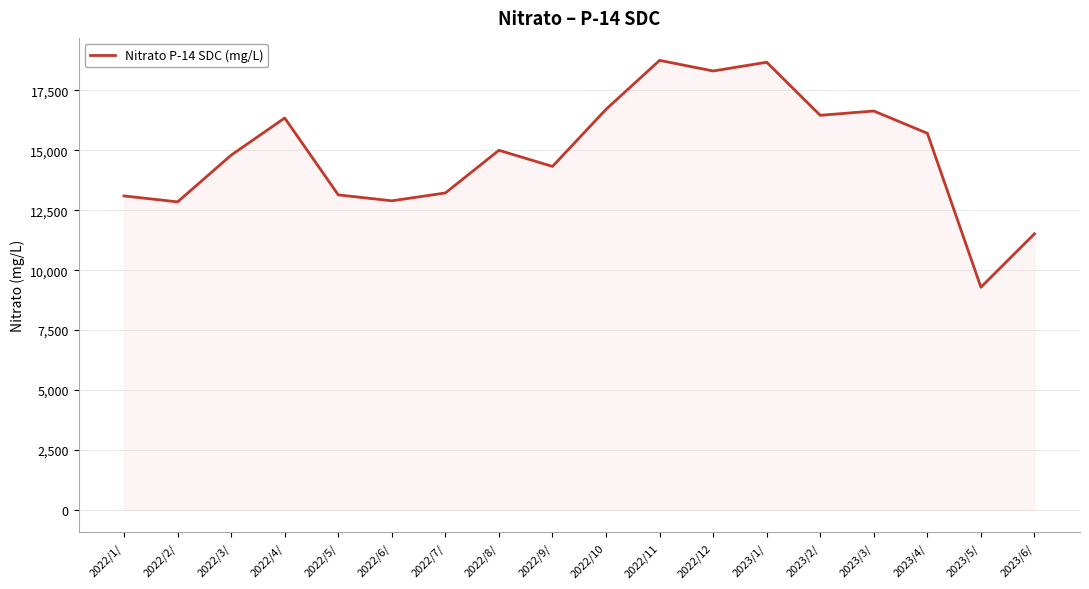

What value does the data have at 2023/4/?

15707.0